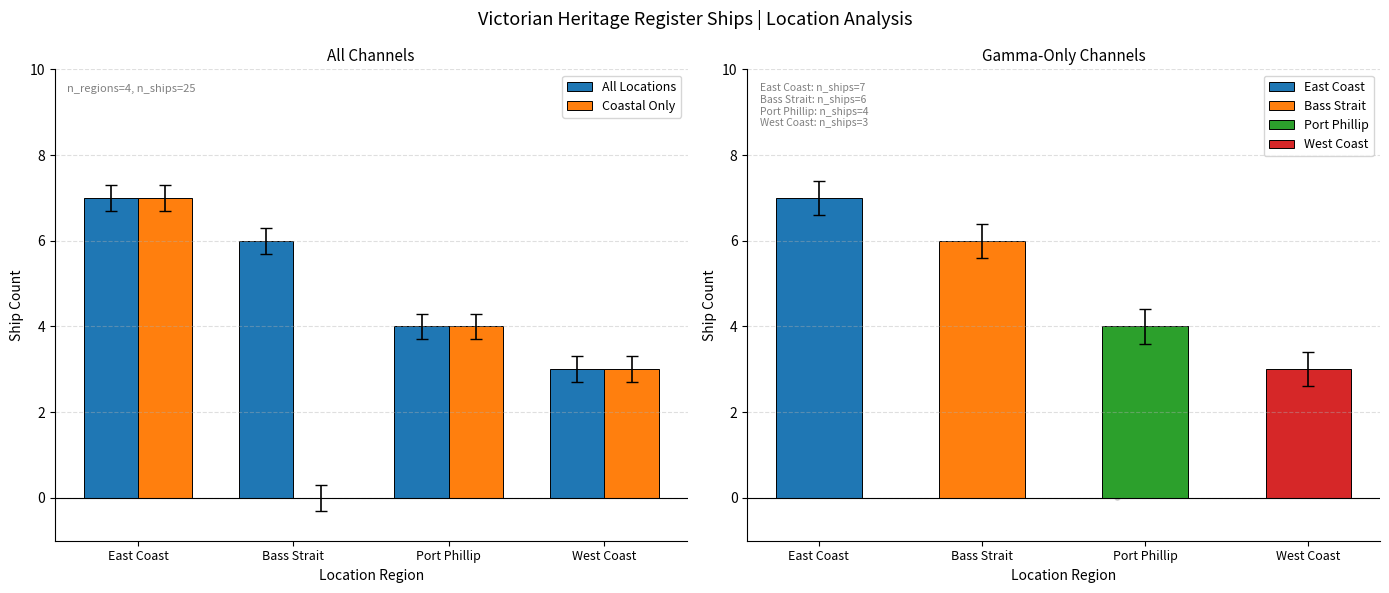

Which series contains the highest Y value?

All Locations